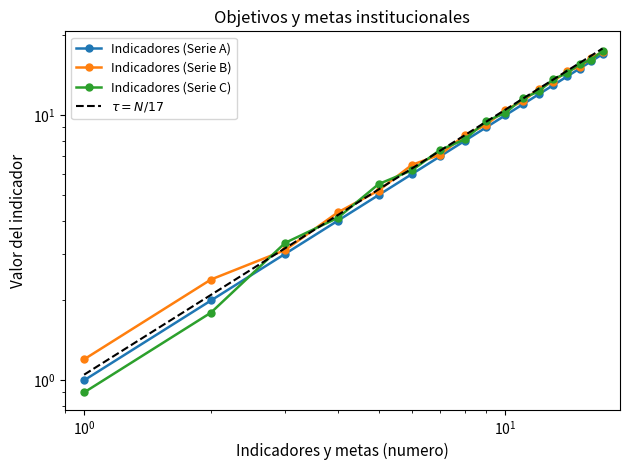

How many times do Indicadores (Serie B) and Indicadores (Serie C) cross each other?

15